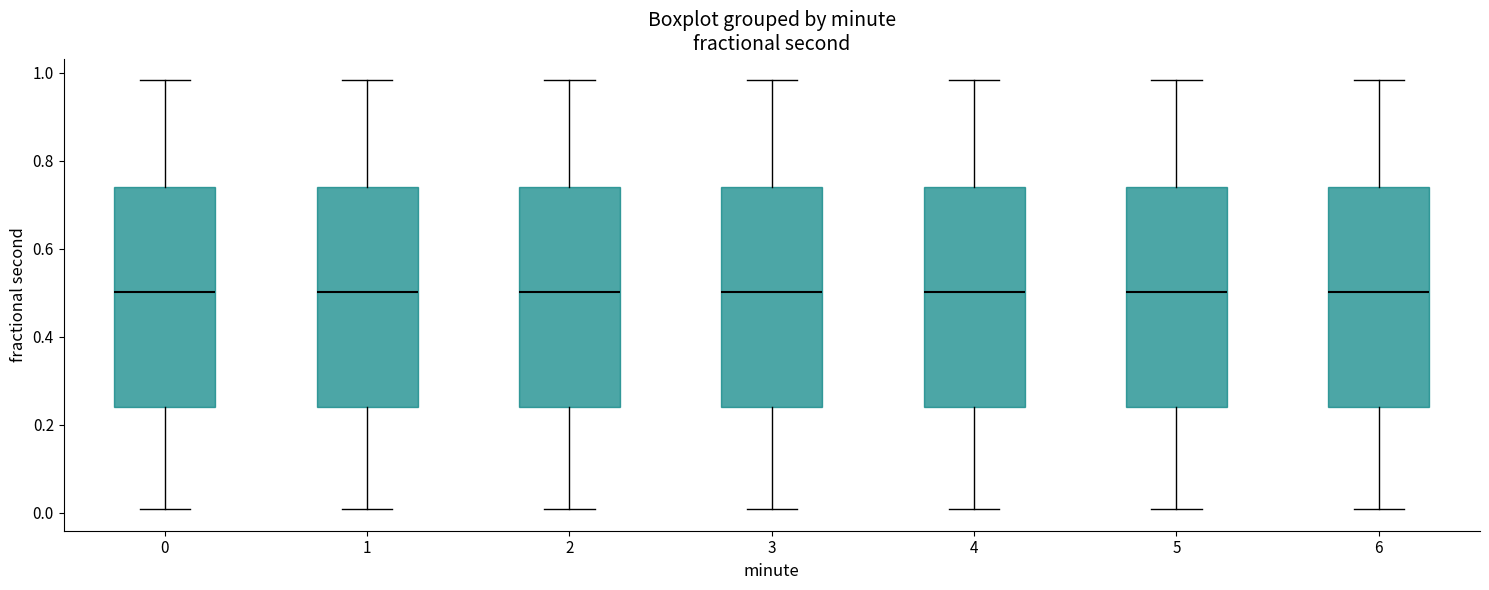

Where is the upper edge of the box at x = 0 on the y-axis? The values are not printed on the chart, so give them approximately, as read against the axis.

0.74